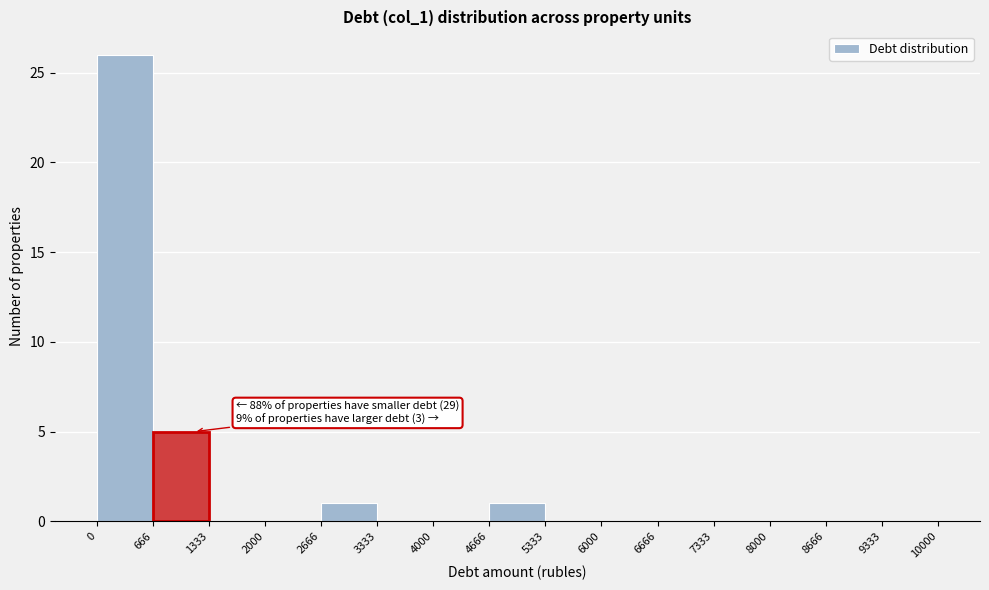

Which range on the x-axis has the tallest bar?

0 to 666